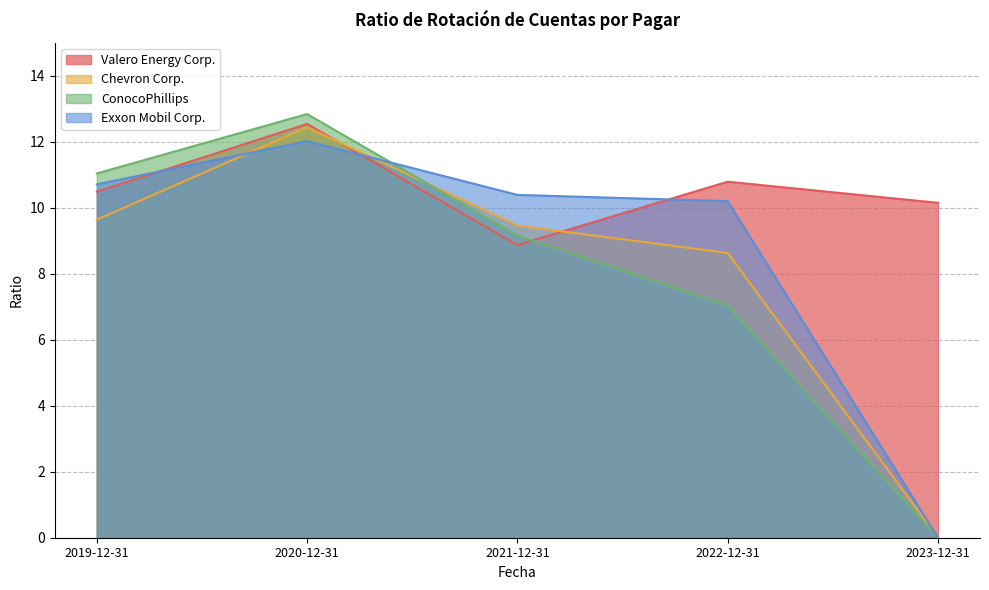

Which series has the largest total across all categories?

Valero Energy Corp.